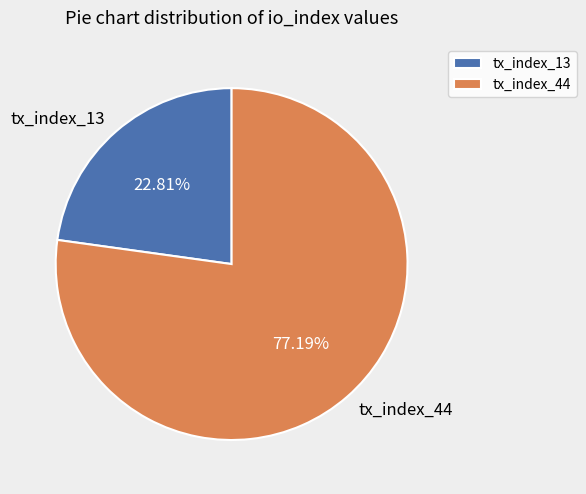

What percentage is NOT represented by tx_index_13?

77.2%